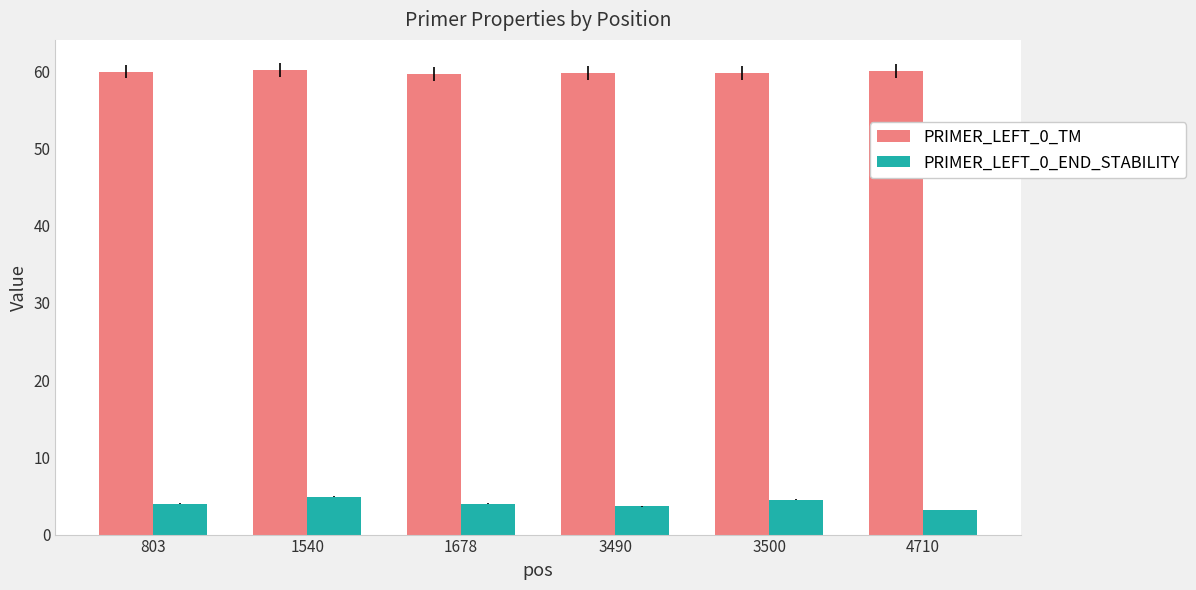

The value of PRIMER_LEFT_0_TM at 3500 is 59.8. True or false?

True